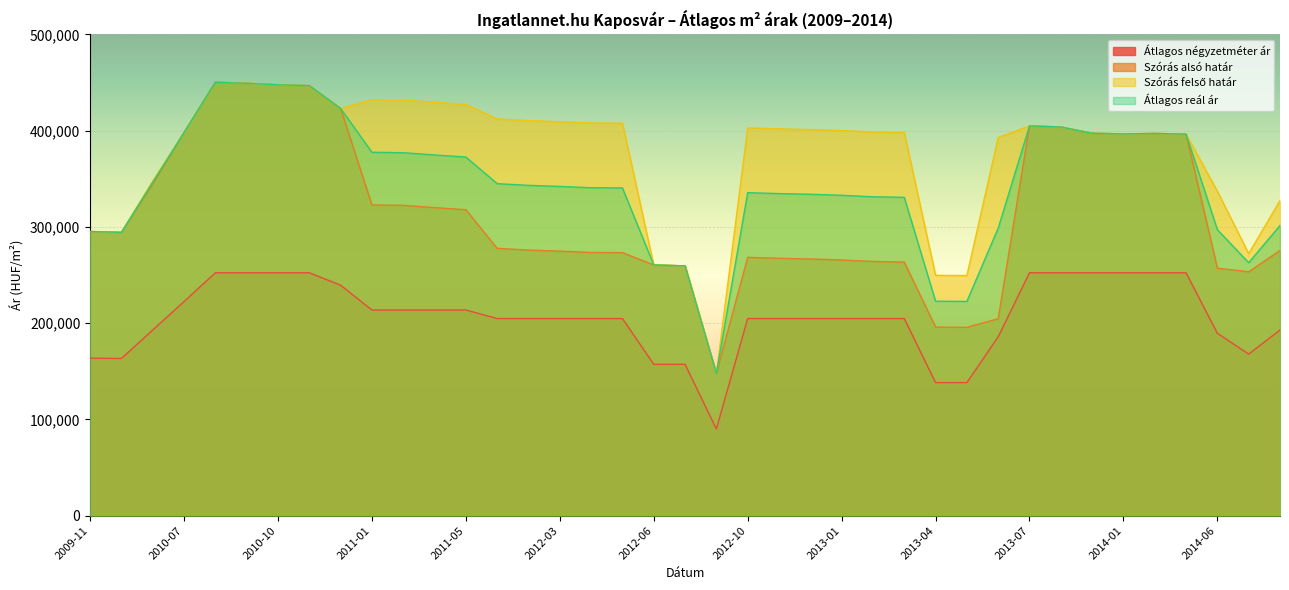

At which category is the sum across all series the highest?

2010-08